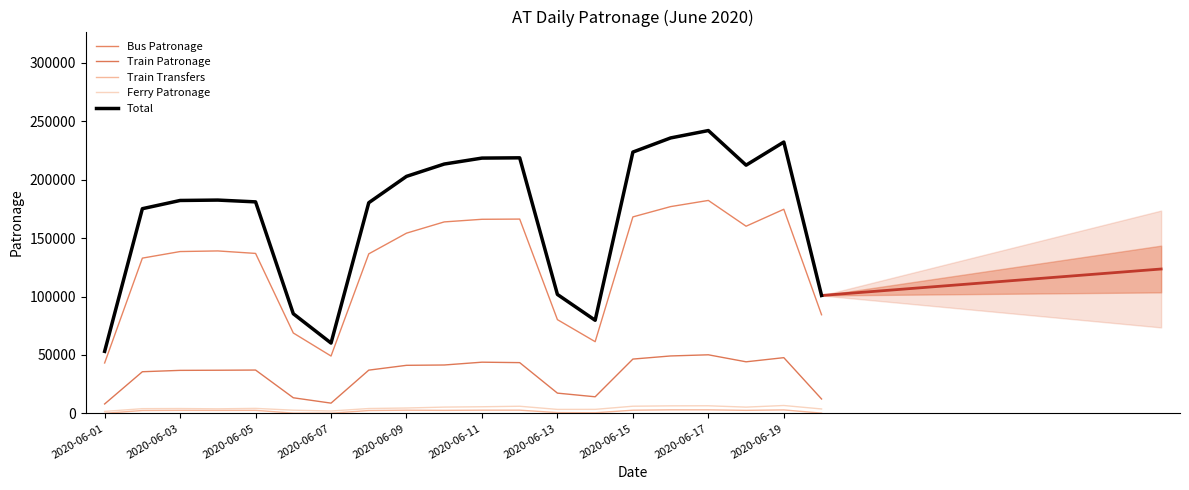

How many interior local valleys does the Total series have?

3